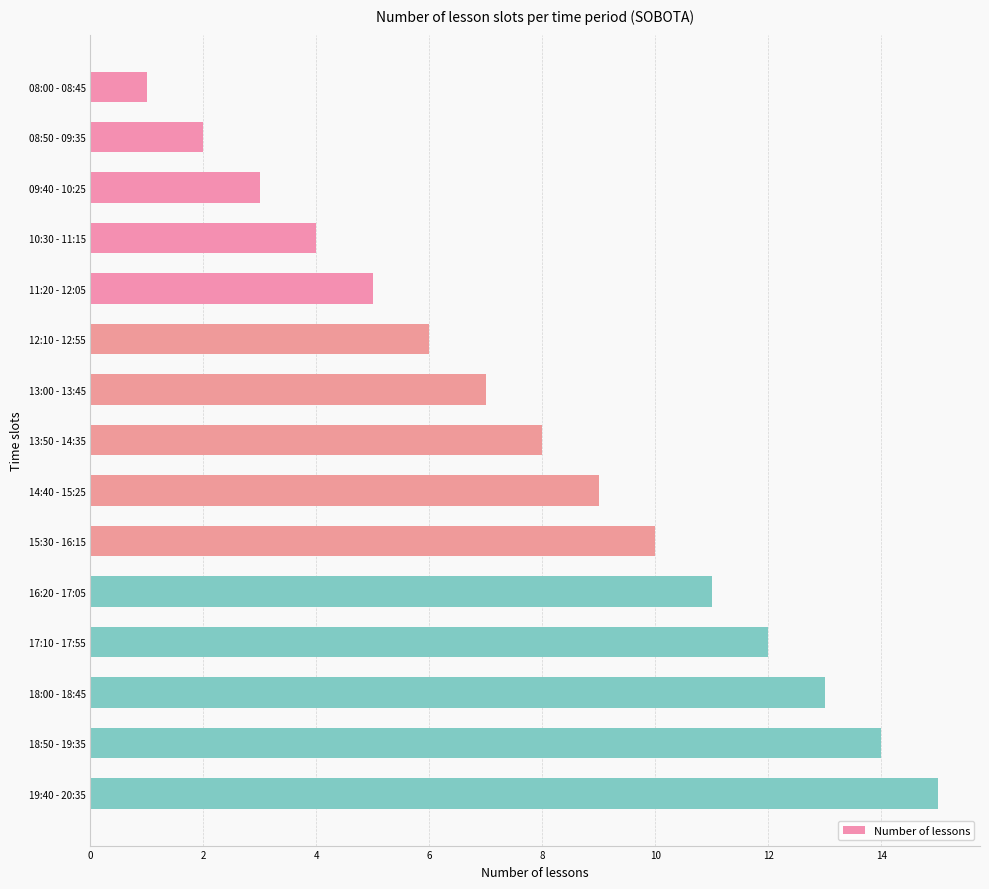

What is the change in value from 15:30 - 16:15 to 18:00 - 18:45?

+3